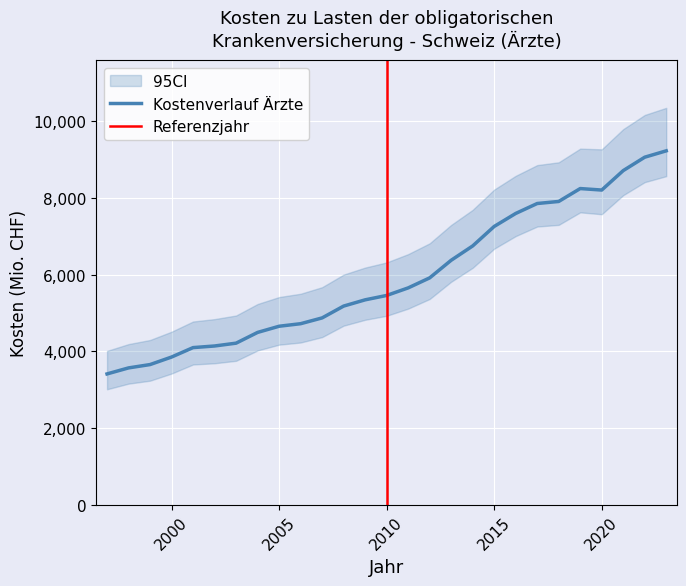

What is the lowest value of the Kostenverlauf Ärzte series?

3411.0